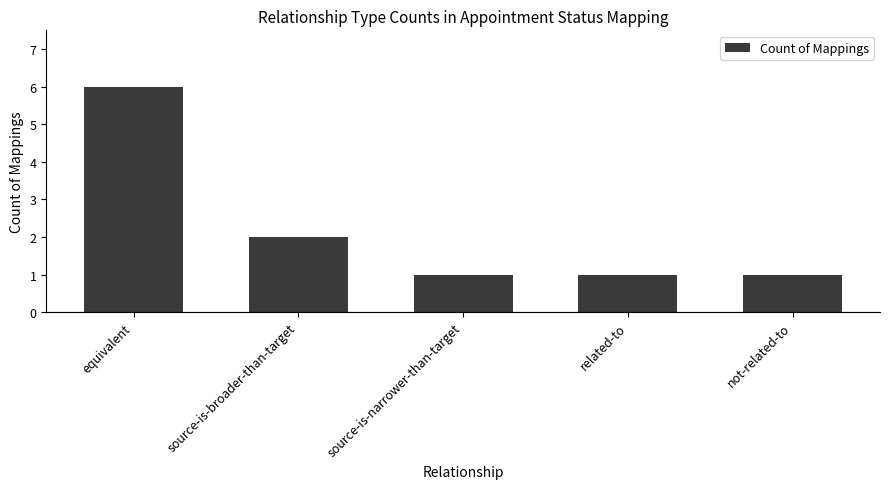

Reading right to left, what are all the values shown in this chart?

not-related-to=1	related-to=1	source-is-narrower-than-target=1	source-is-broader-than-target=2	equivalent=6